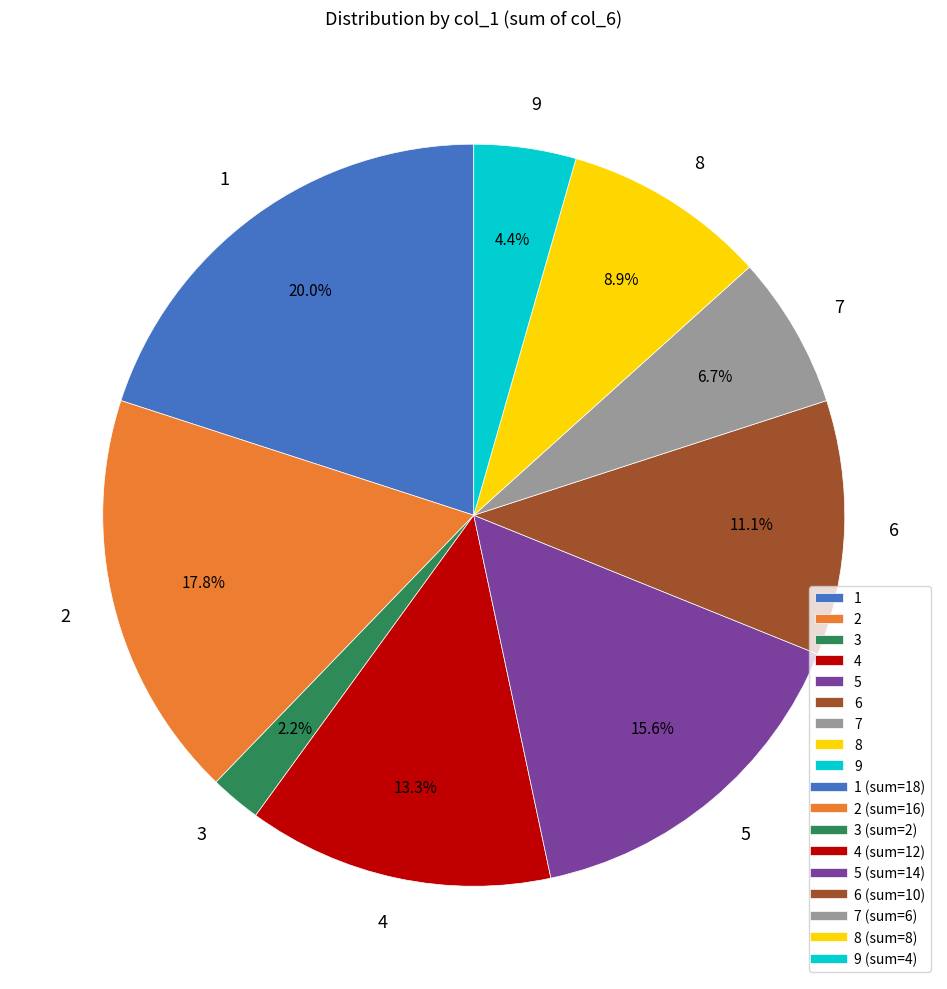

Does 3 account for over 50% of the chart?

No